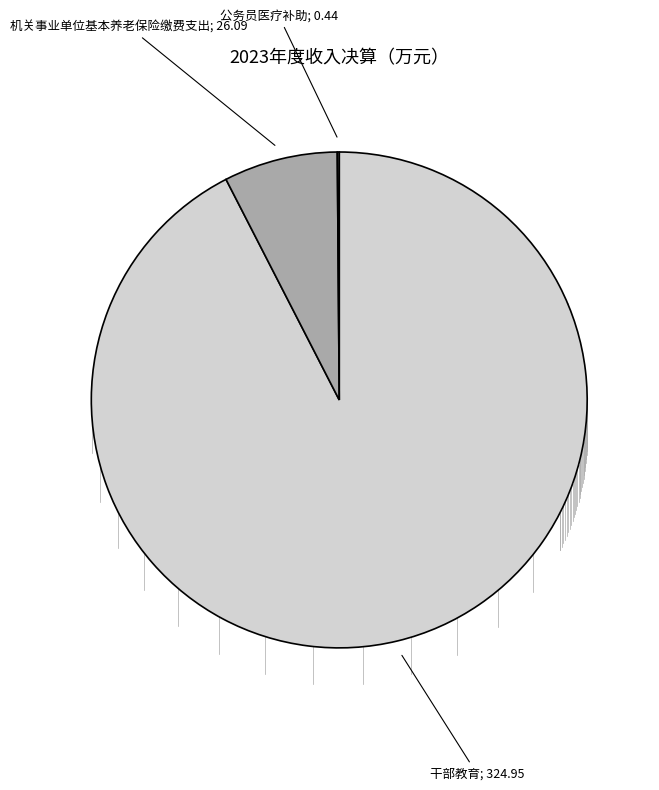

Does any single category account for the majority?

Yes